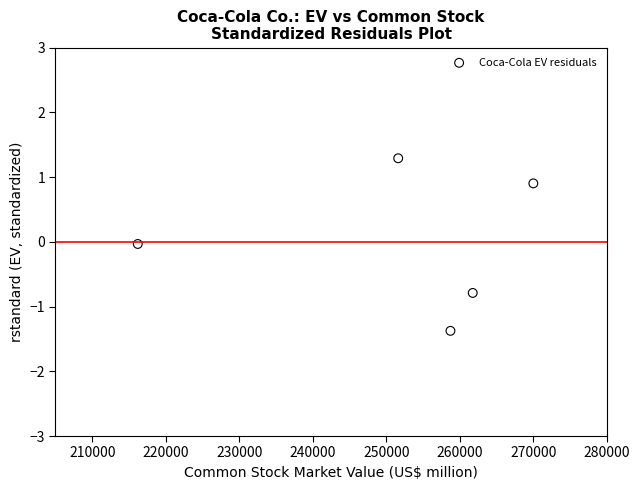

What is the range of X values (max minus min)?

53815.0